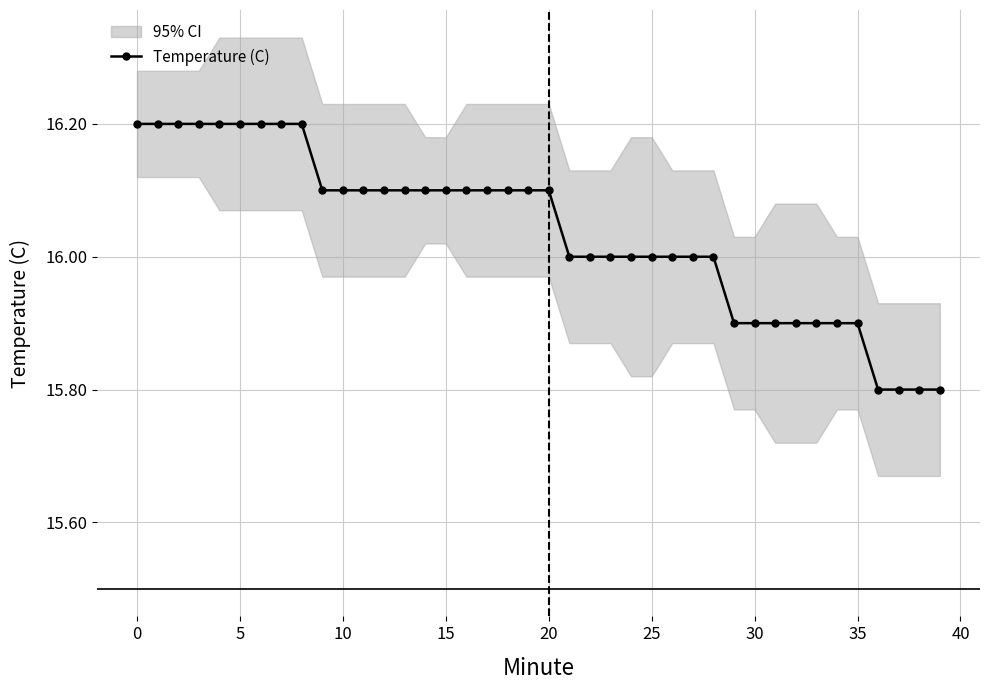

How many lines are shown in the chart?

1